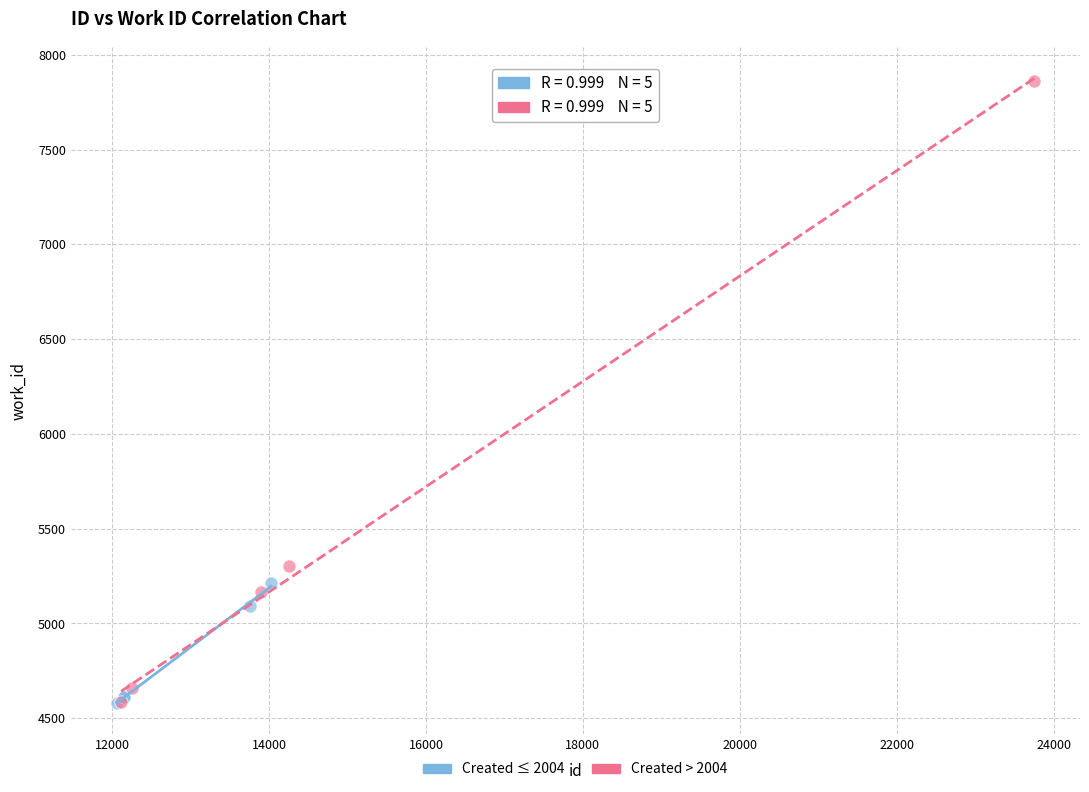

Which series has the widest spread of Y values?

Created > 2004